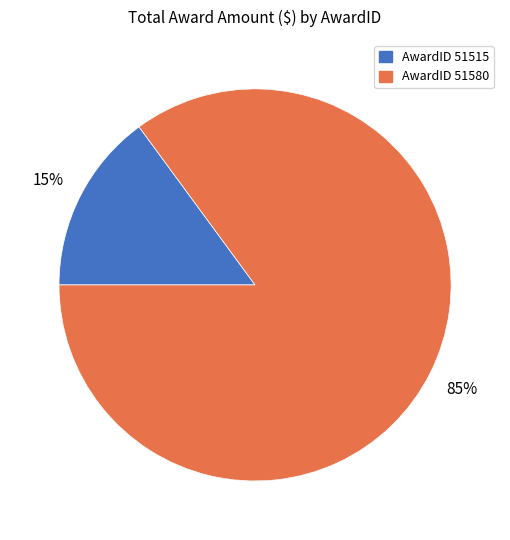

Does any single category account for the majority?

Yes